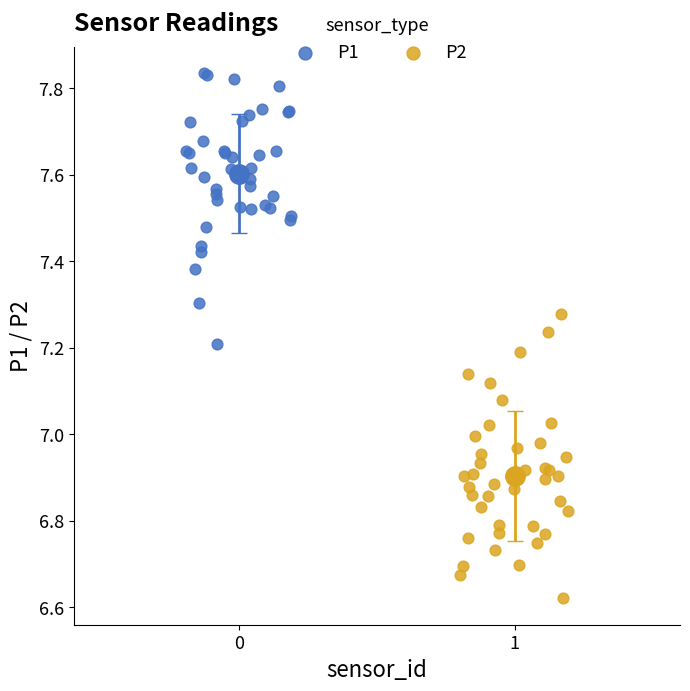

What are all the series names shown in the legend?

P1, P2